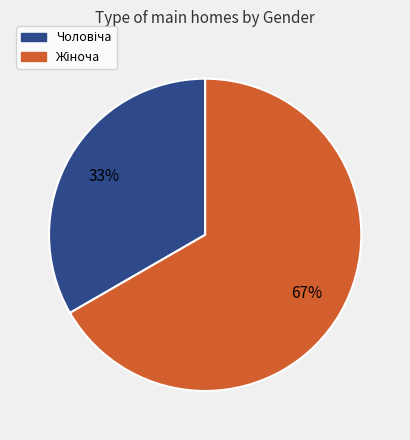

Is there any slice that represents more than half of the pie?

Yes